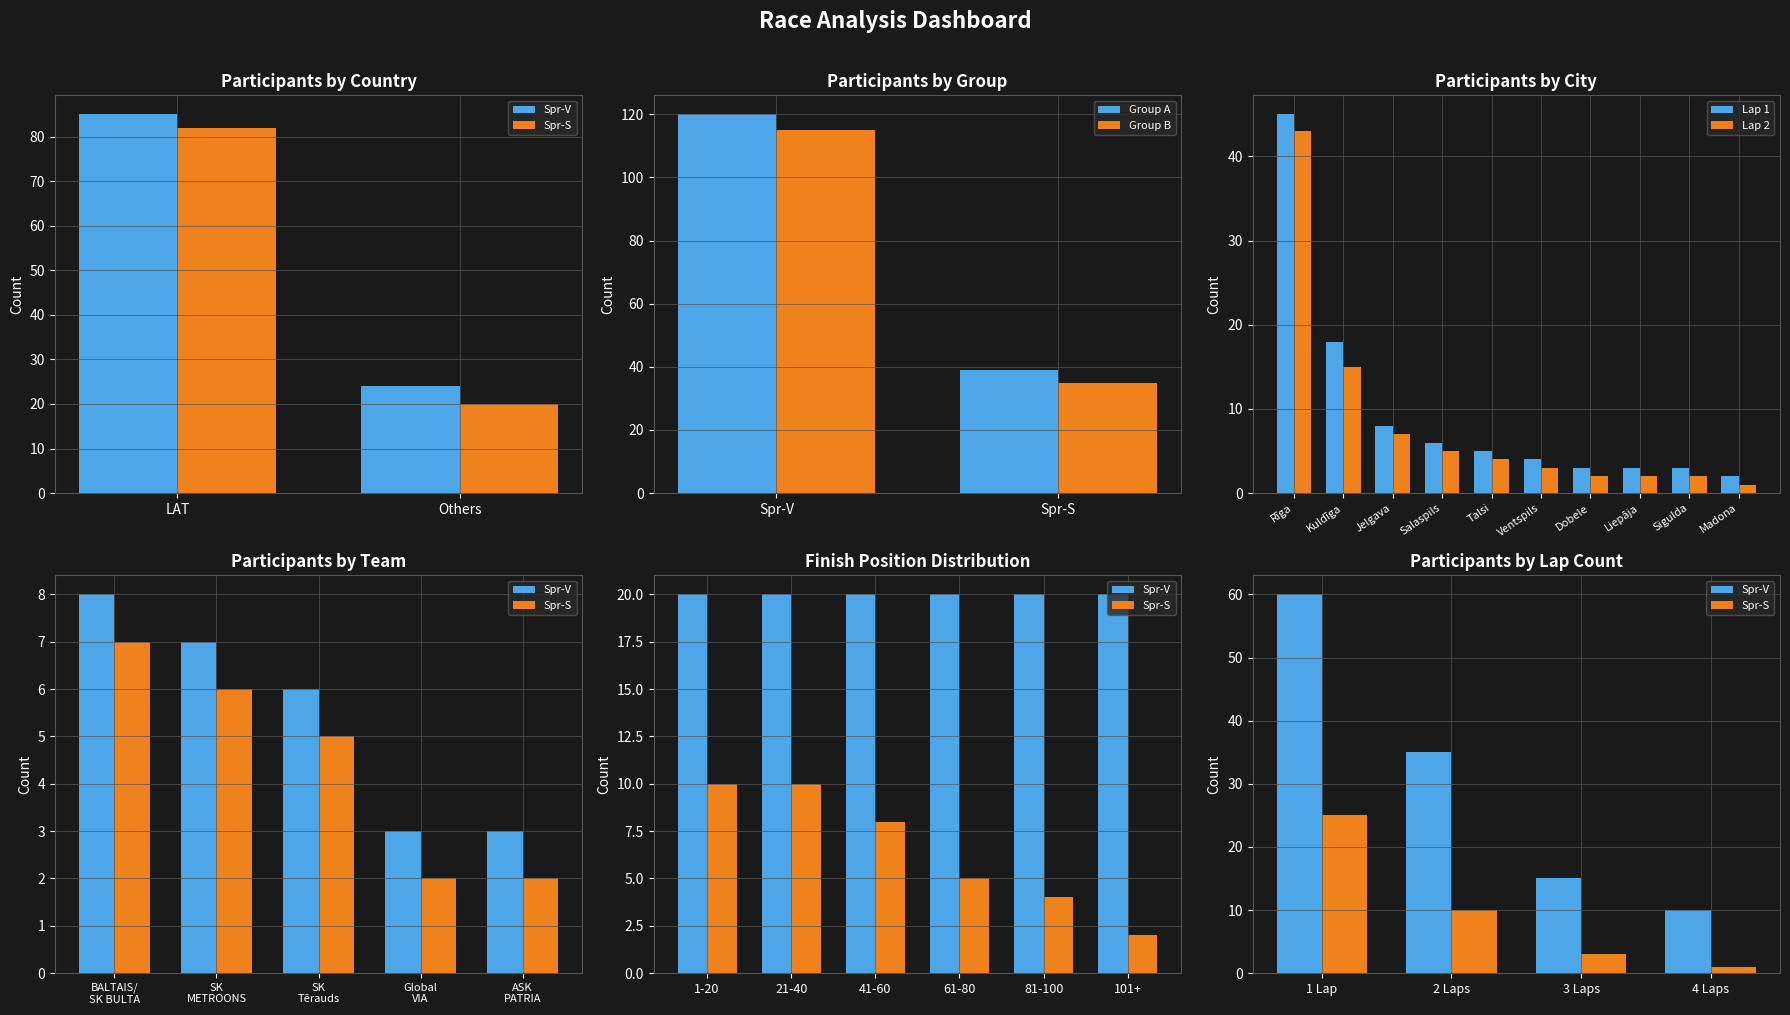

At which category is the sum across all series the highest?

LAT